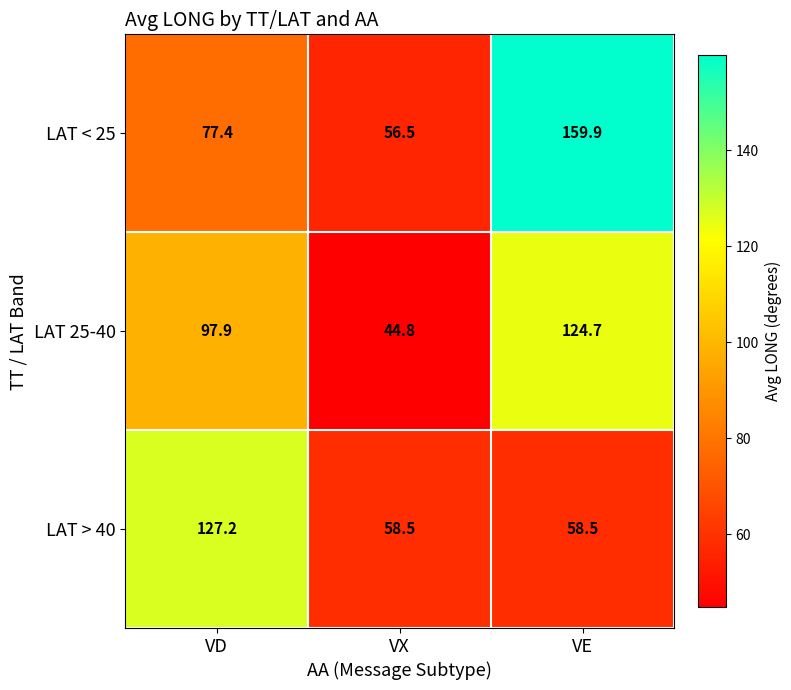

What is the difference between the highest and lowest values at VD?

49.8